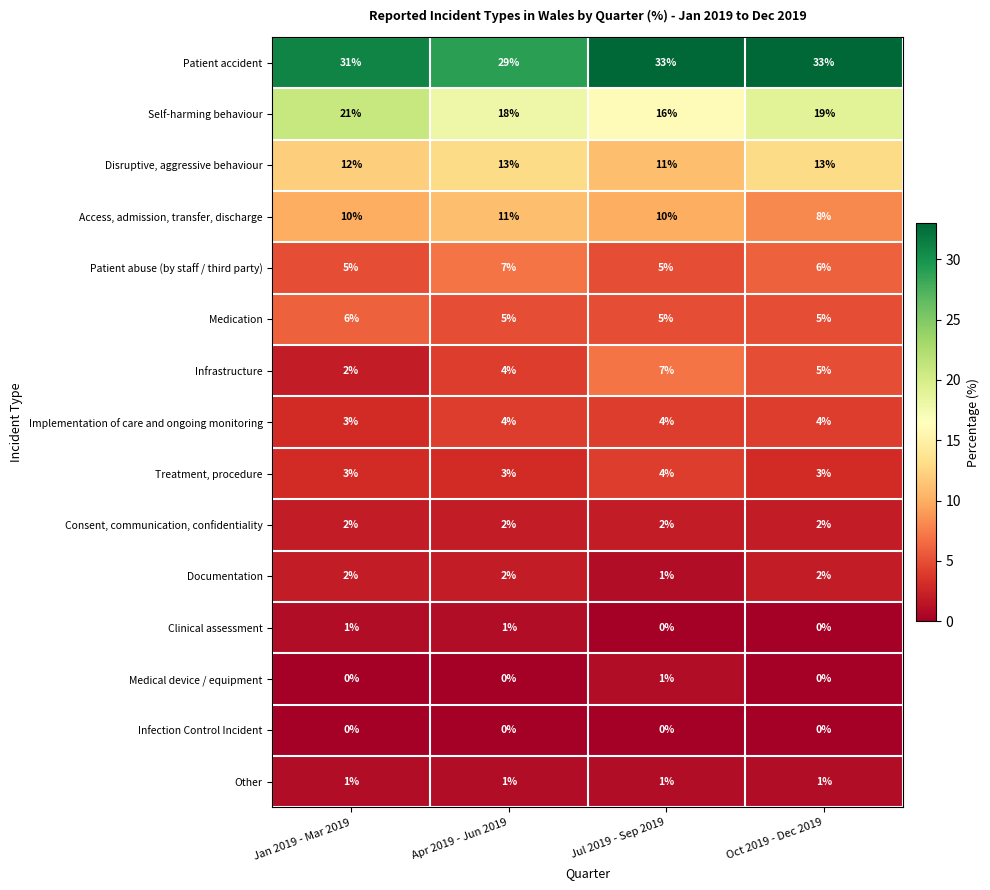

Which series changed the most between Jan 2019 - Mar 2019 and Oct 2019 - Dec 2019?

Infrastructure